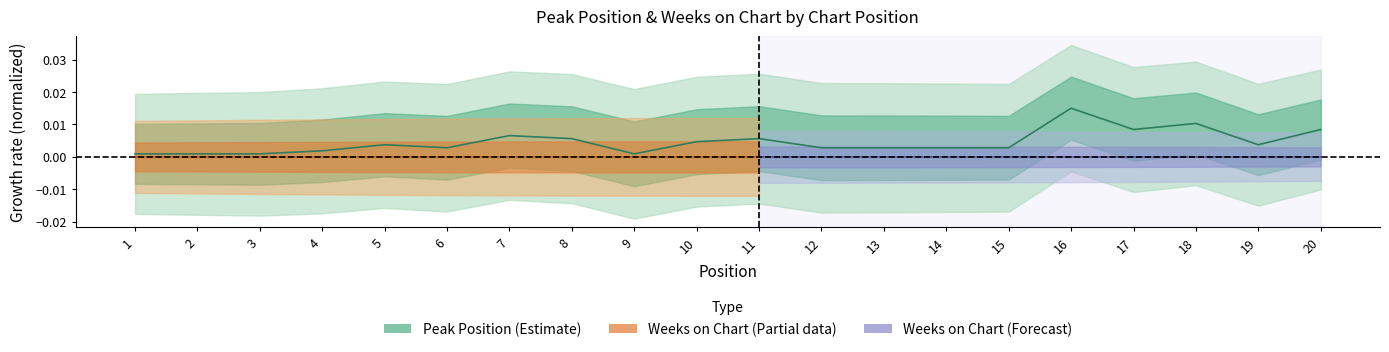

At which category does the chart reach its minimum across all series?

1